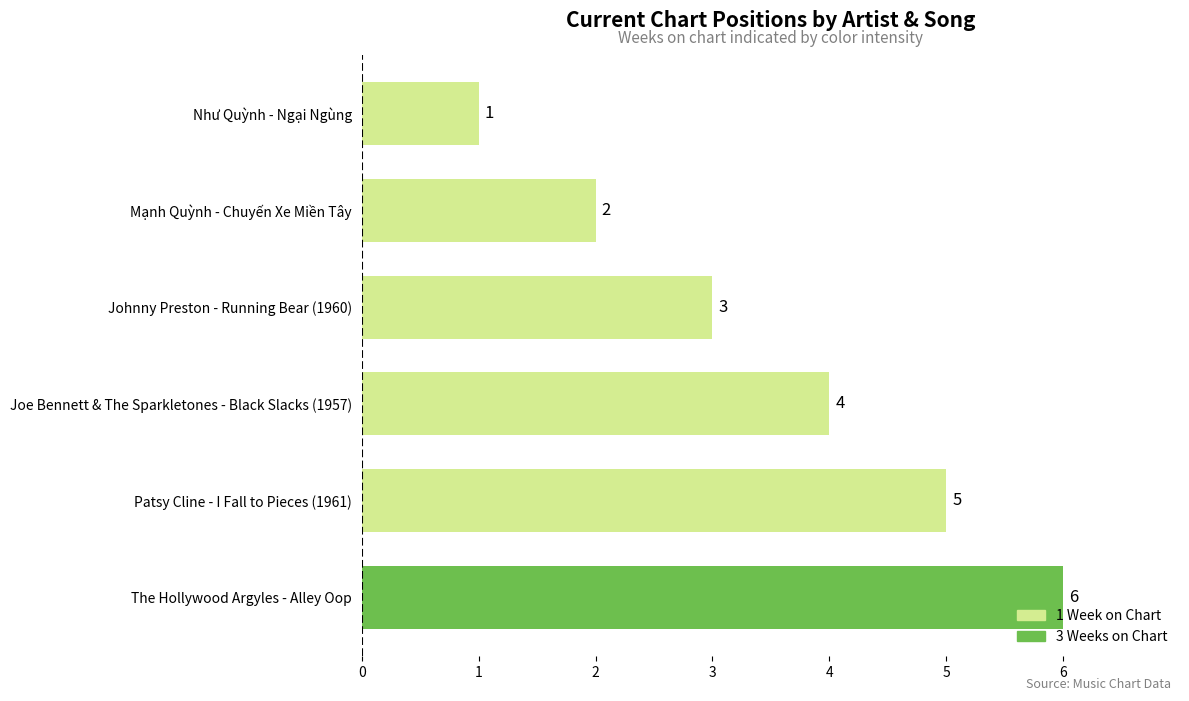

At which label is the value closest to 3?

Johnny Preston - Running Bear (1960)